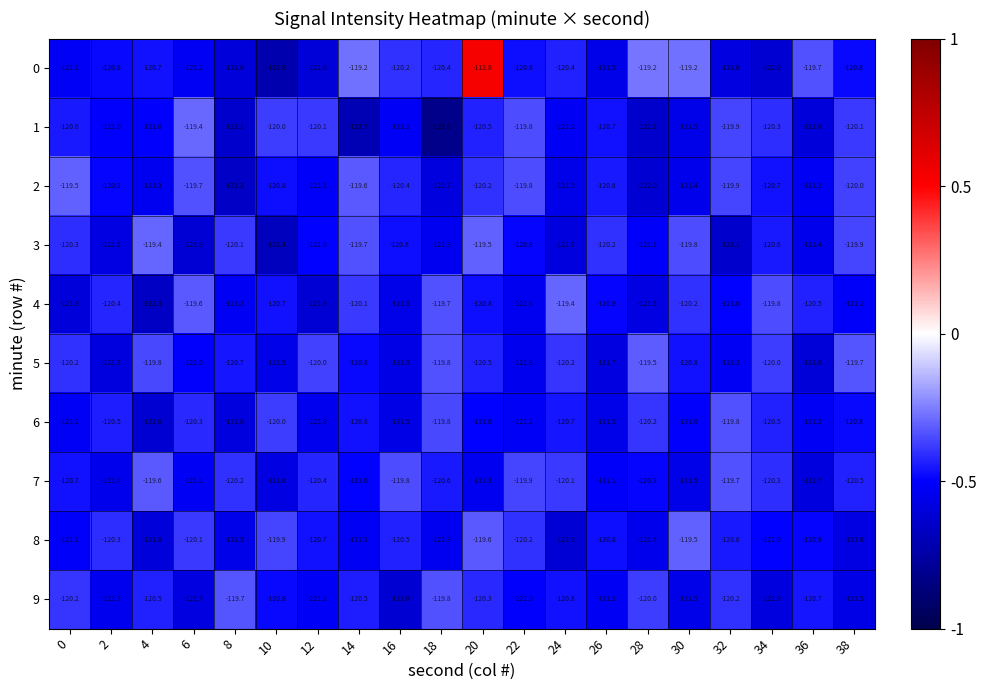

Is the value of 2 at 16 greater than the value of 3 at 28?

Yes